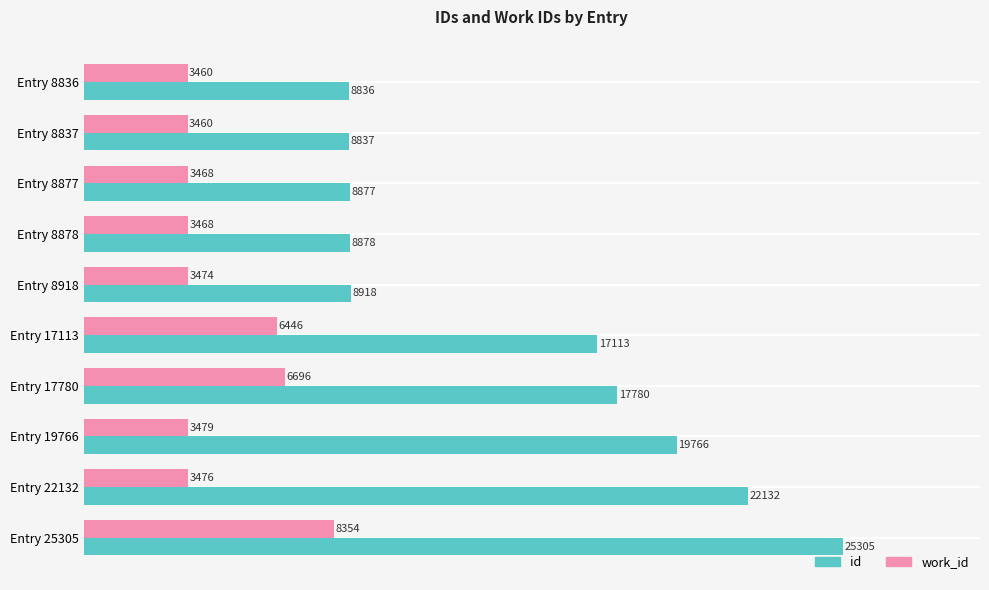

At how many categories does at least one series exceed 14954?

5